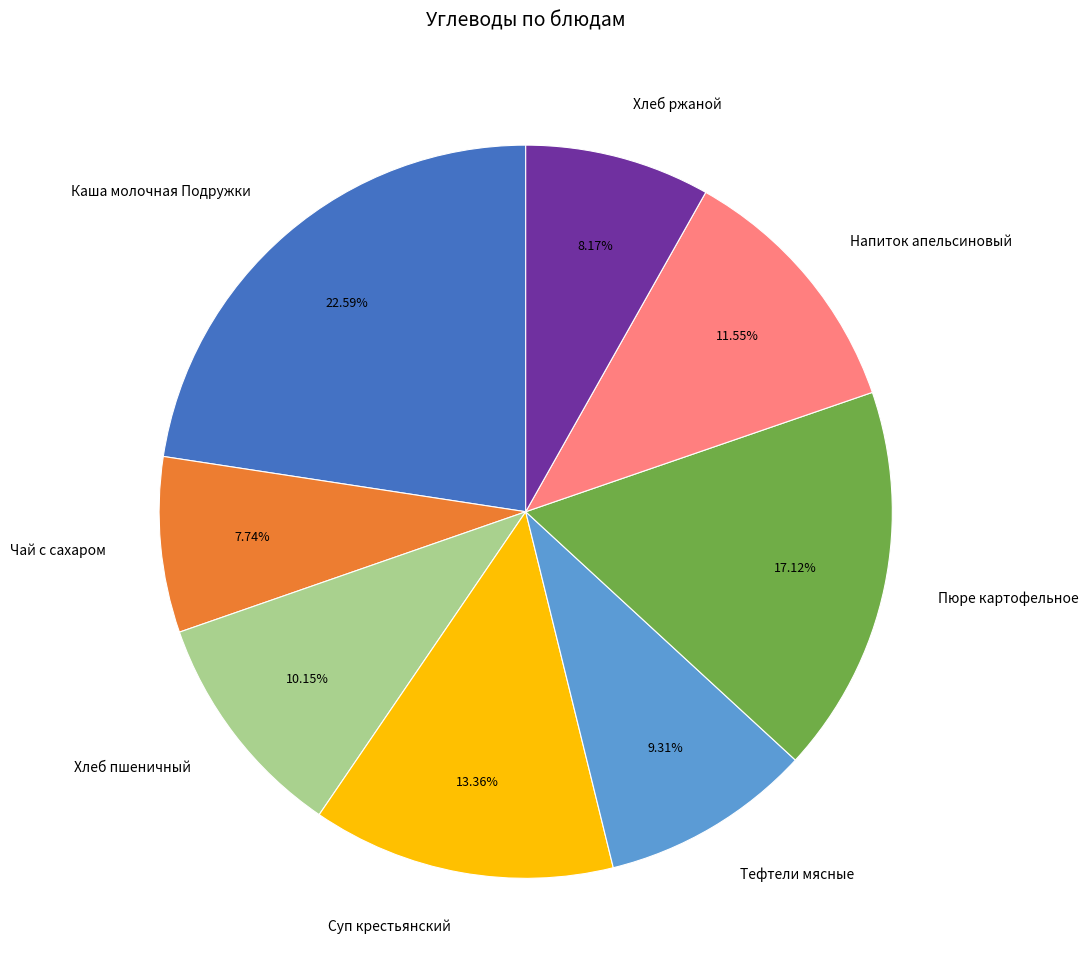

Count the number of slices in the pie.

8